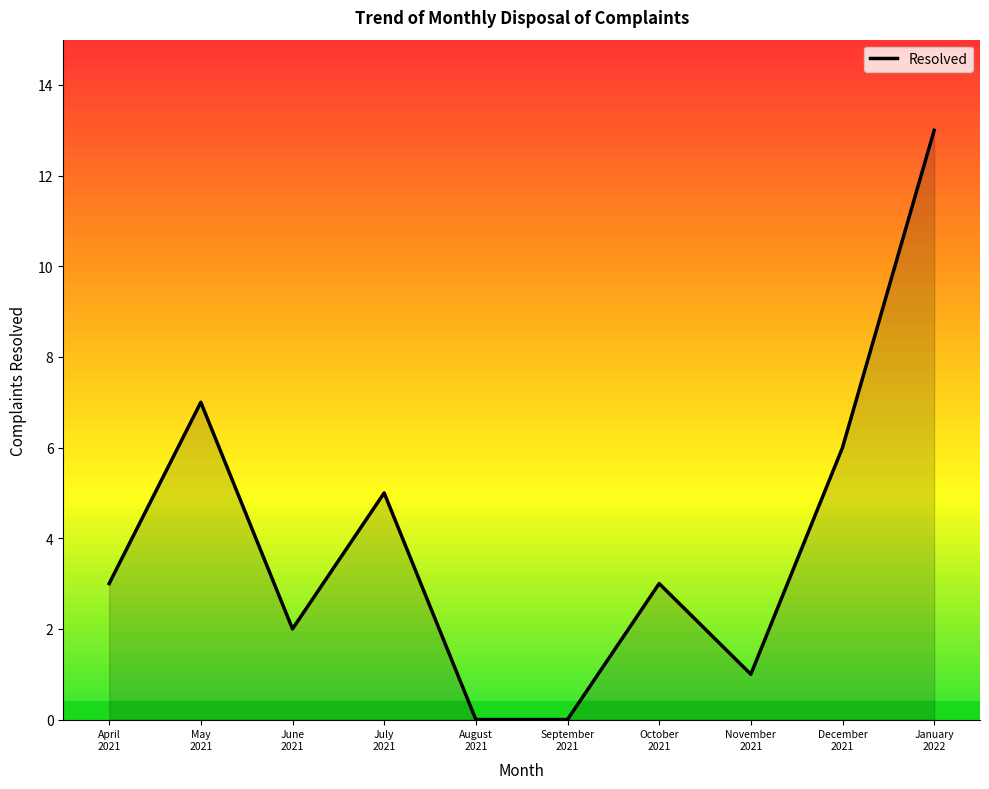

What is the label of the 8th point from the right?

June
2021